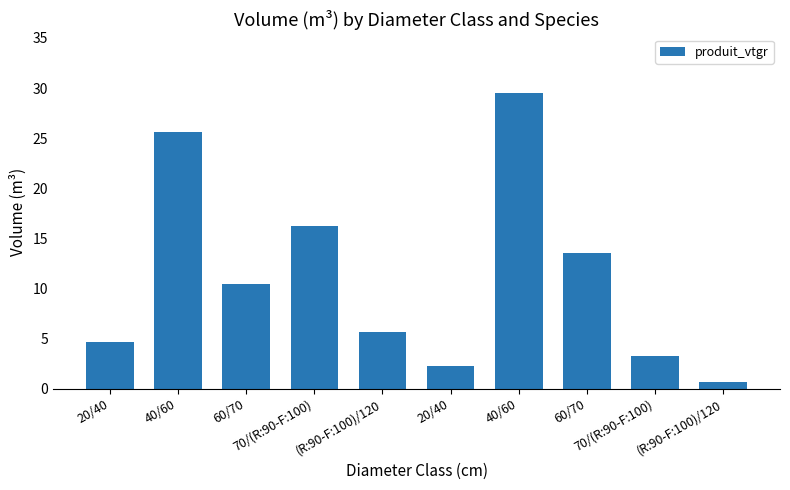

Reading right to left, transcribe all the data shown in this chart.

0.7	3.3	13.6	29.5	2.3	5.7	16.2	10.4	25.7	4.7